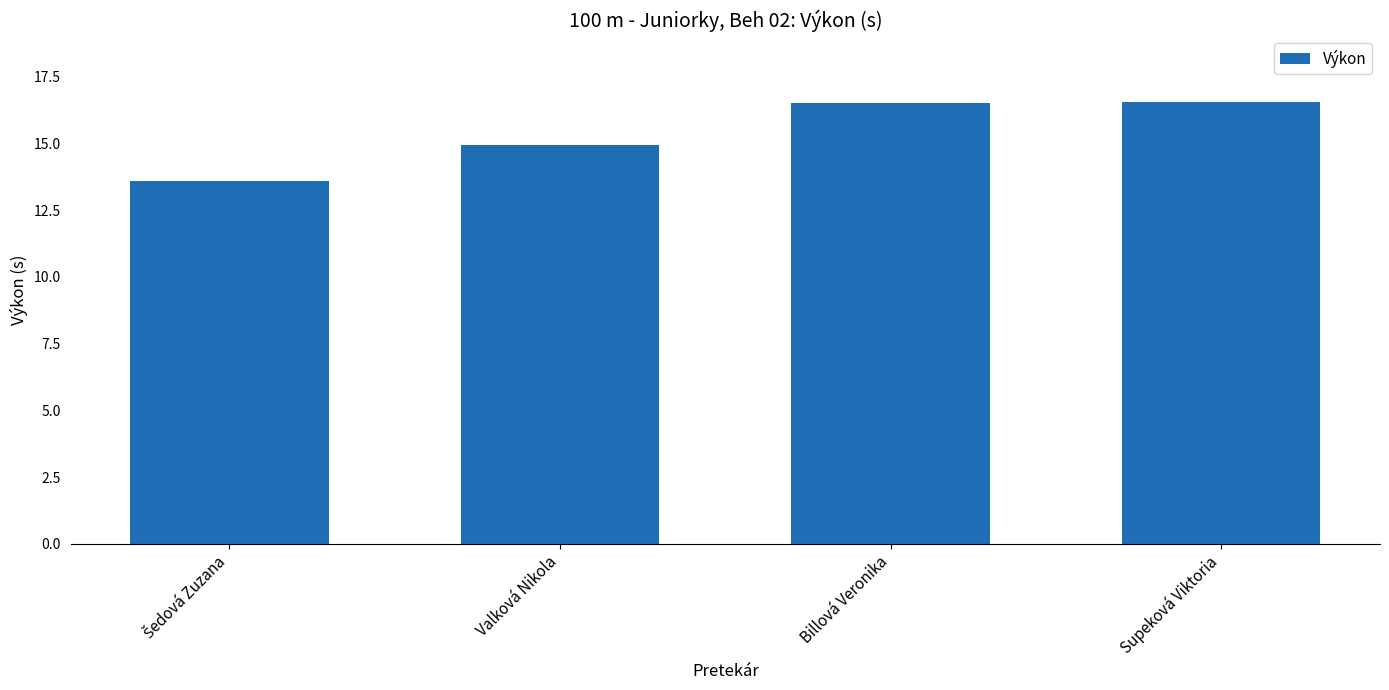

What is the difference between the second highest and second lowest values?

1.5